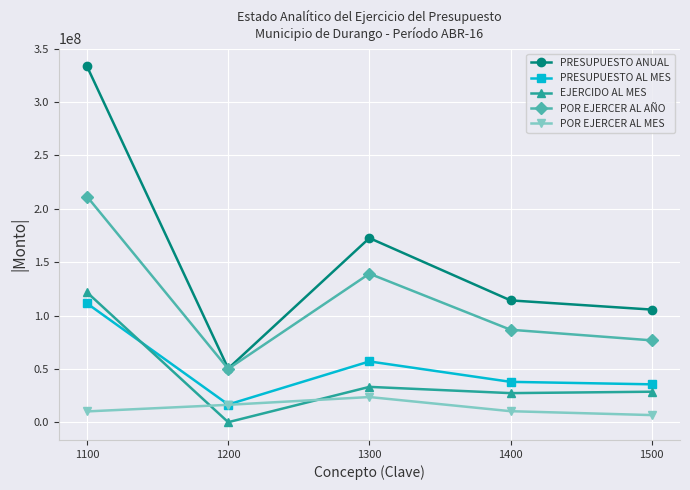

How many data points in EJERCIDO AL MES are less than 28807115?

2